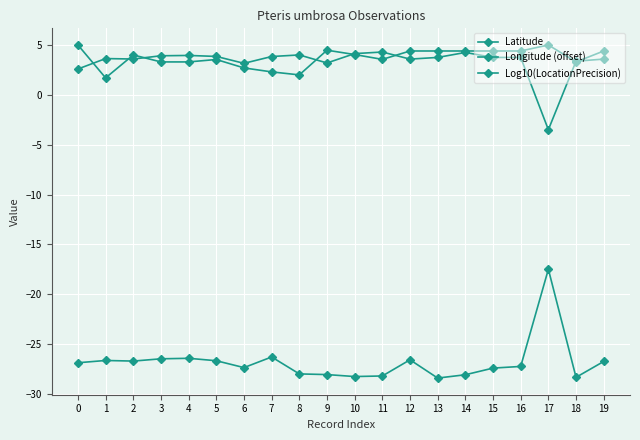

How many data points does each series have?

20